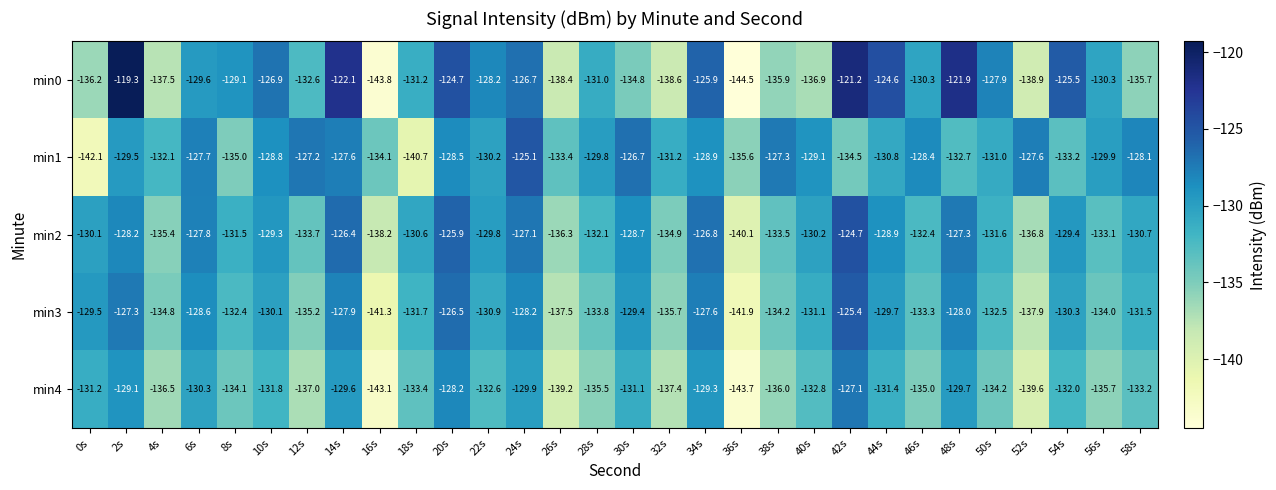

At how many categories does at least one series exceed -133?

27